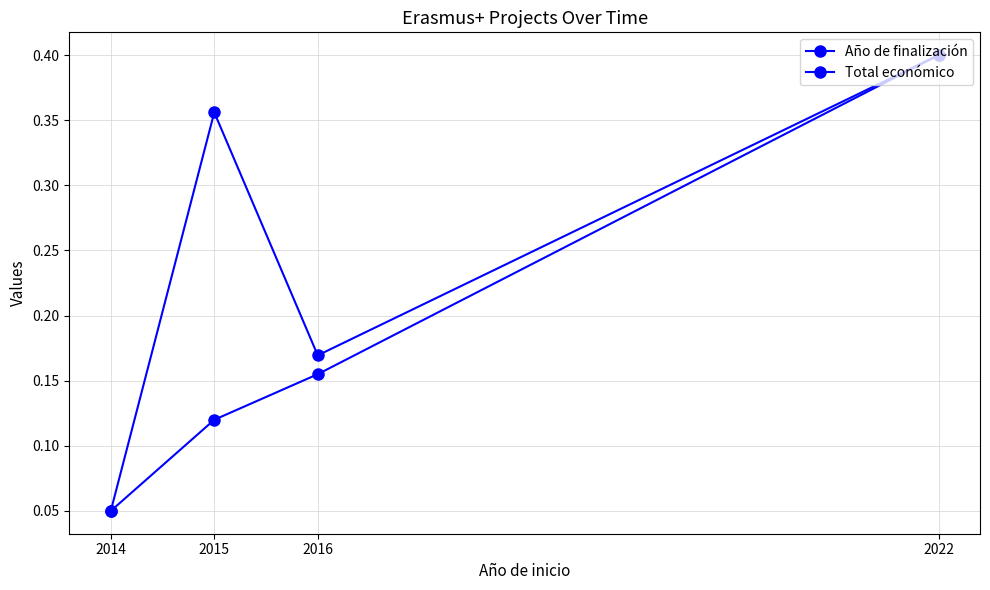

How many Total económico values are between 0 and 1?

4